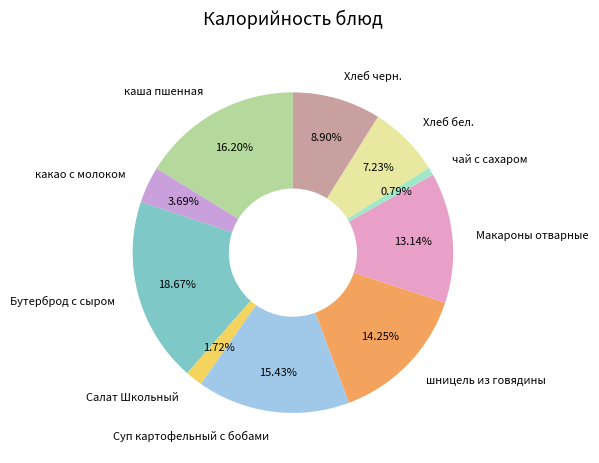

Is Салат Школьный the majority of the pie?

No